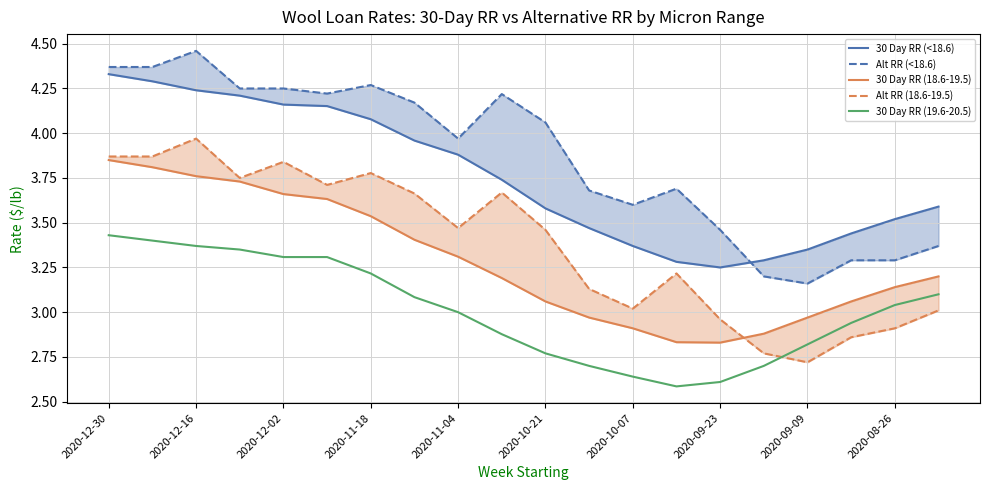

True or false: 30 Day RR (19.6-20.5) has a value of 1.4 at 2020-12-02.

False